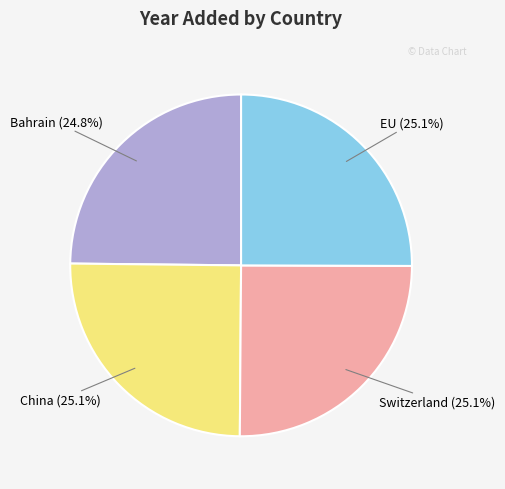

What percentage is NOT represented by Bahrain?

75.2%